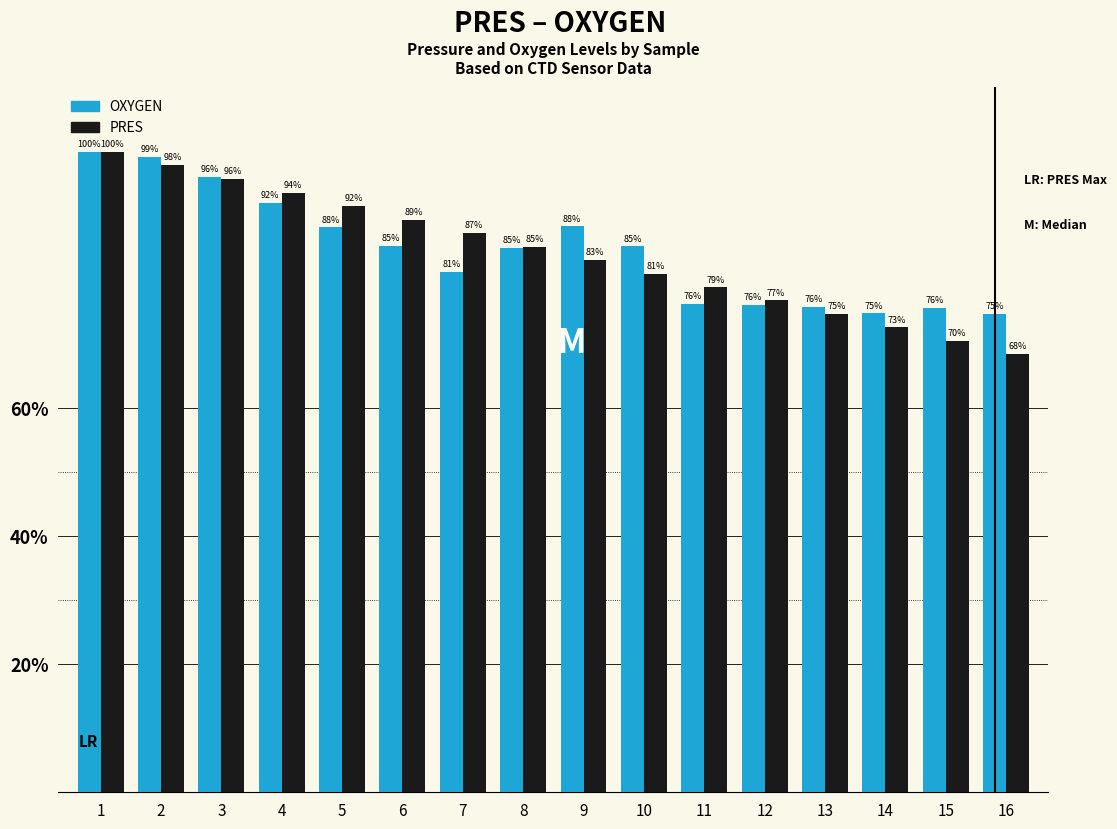

What is the difference between the OXYGEN values at 5 and 13?

12.4